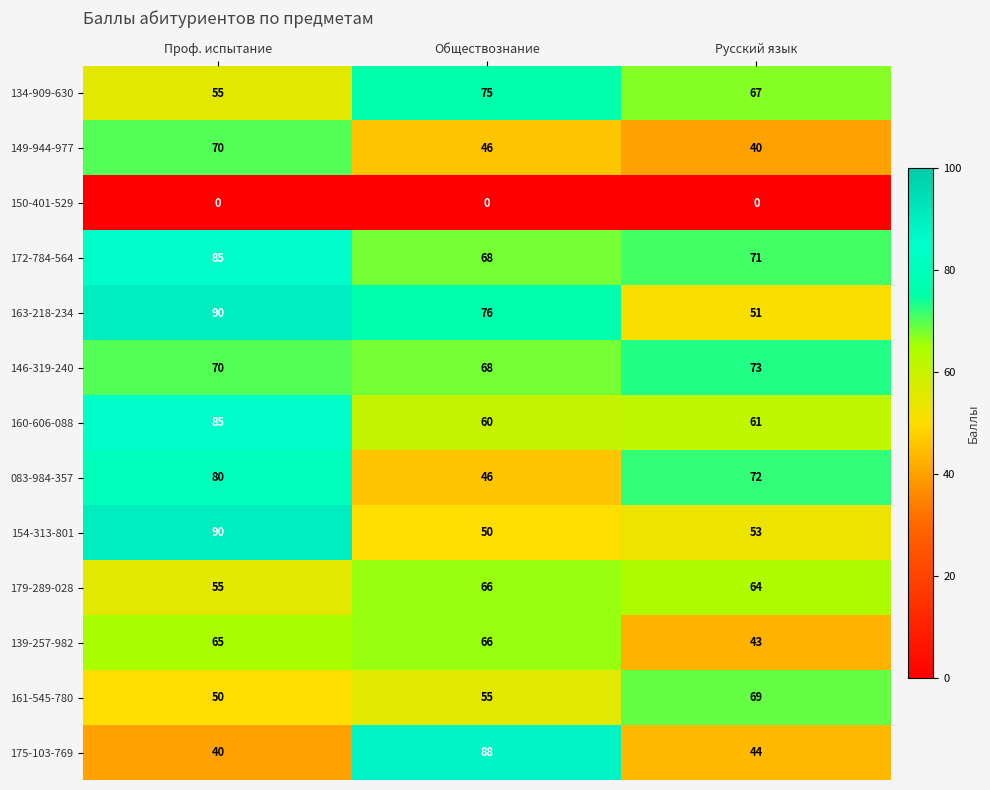

What value does the 154-313-801 series have at Проф. испытание, to the nearest 5?

90